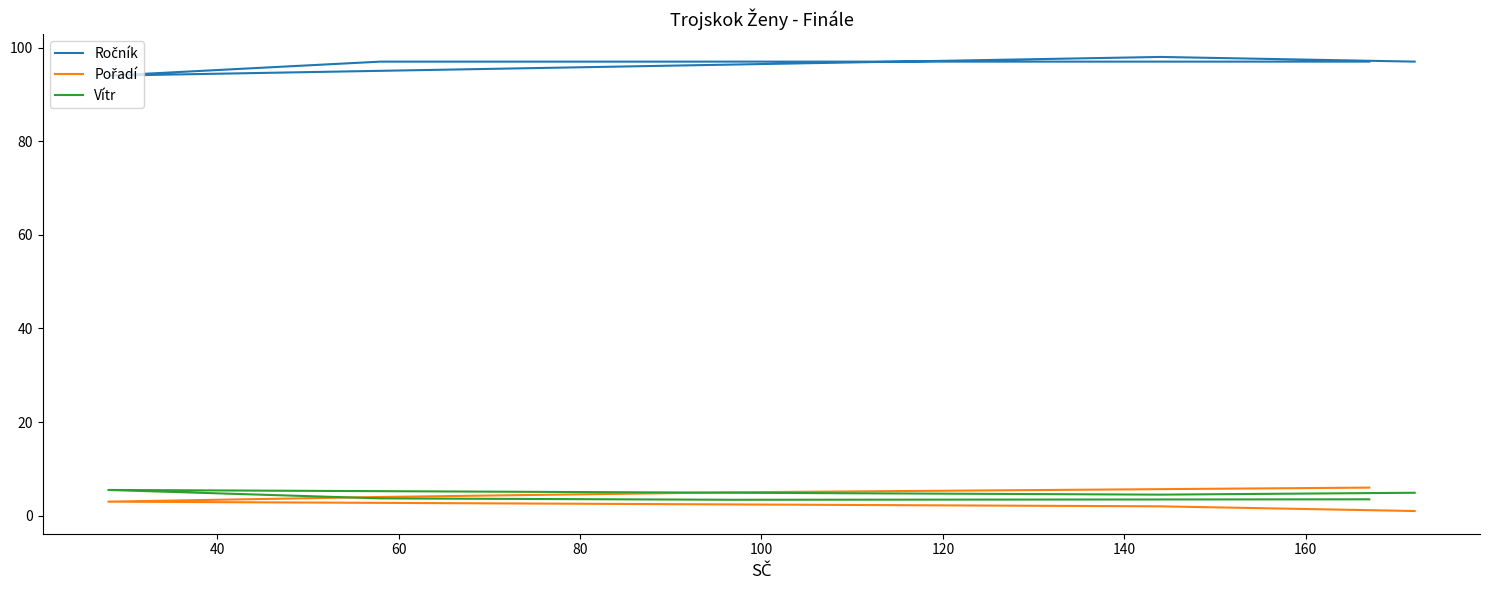

Rank the series by their maximum value, from lowest to highest.

Vítr, Pořadí, Ročník